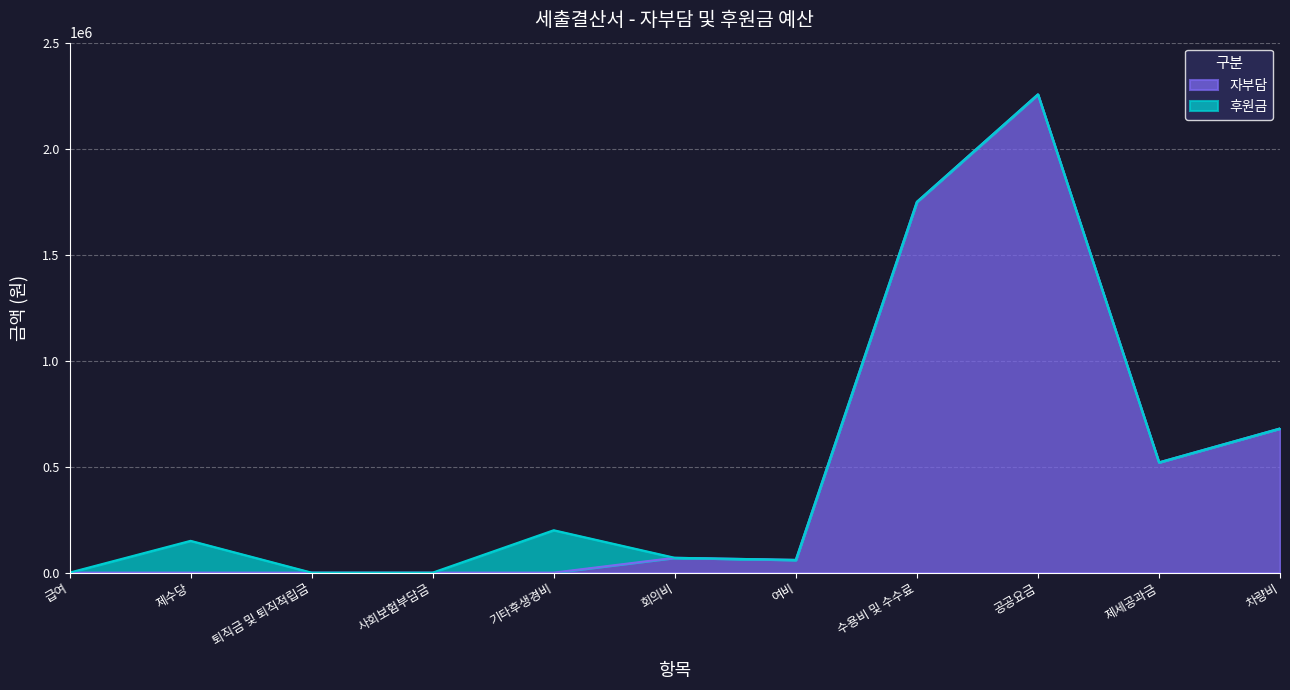

How many lines are shown in the chart?

2